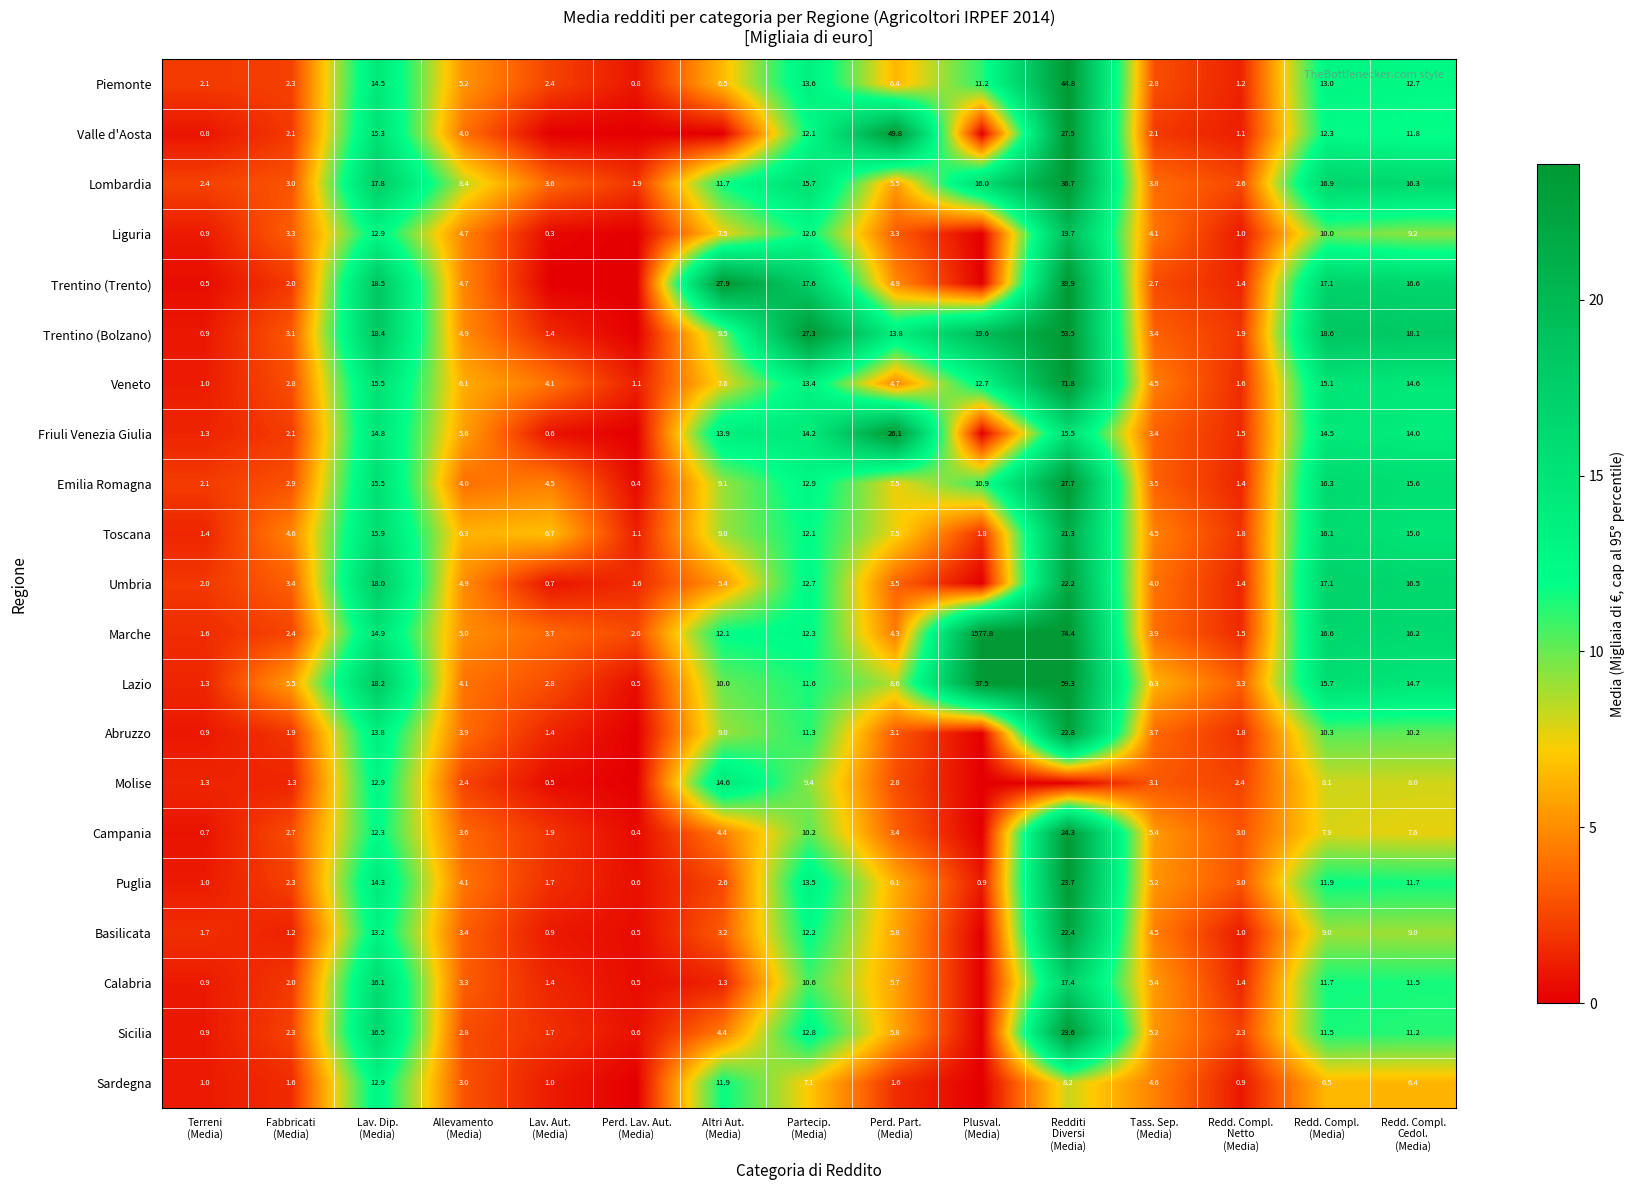

What is the difference between the highest and lowest values at Tass. Sep.
(Media)?

4.2